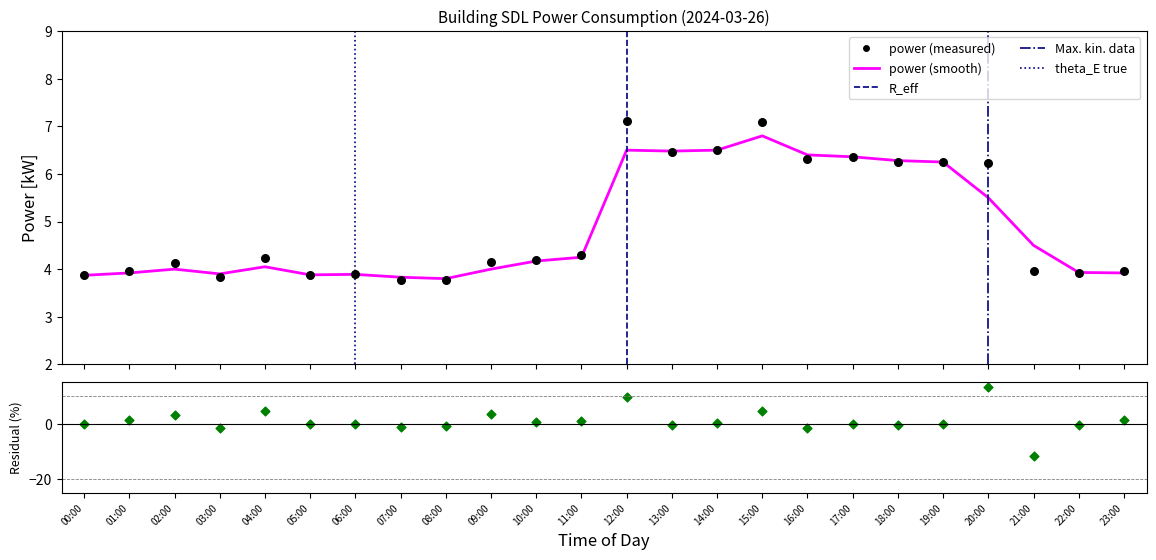

Which series contains the lowest Y value?

residuals